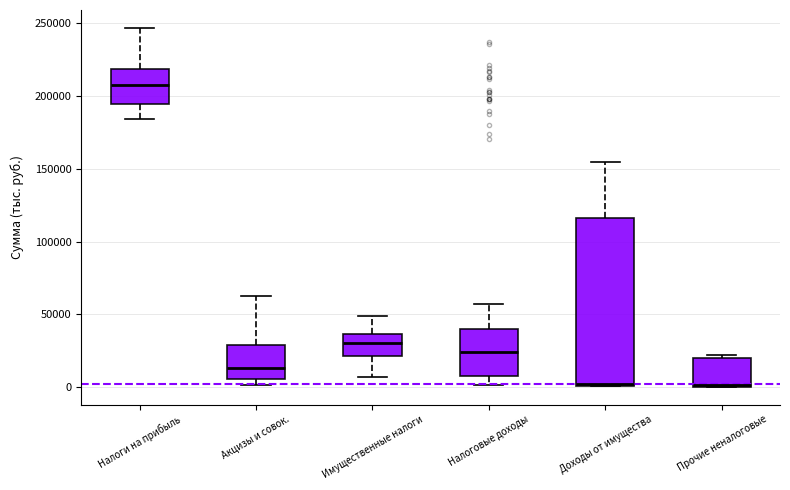

Reading left to right, read every box against the y-axis: the position of its median line, the range the box covers, and the ends of its whiskers. The values are not printed on the chart, so give them approximately, as read against the axis.

Налоги на прибыль: median 210000, box 195000 to 220000, whiskers 185000 to 245000
Акцизы и совок.: median 15000, box 5000 to 30000, whiskers 0 to 65000
Имущественные налоги: median 30000, box 20000 to 35000, whiskers 5000 to 50000
Налоговые доходы: median 25000, box 10000 to 40000, whiskers 0 to 55000
Доходы от имущества: median 0, box 0 to 115000, whiskers 0 to 155000
Прочие неналоговые: median 0, box 0 to 20000, whiskers 0 to 20000 (just above the box's upper edge)